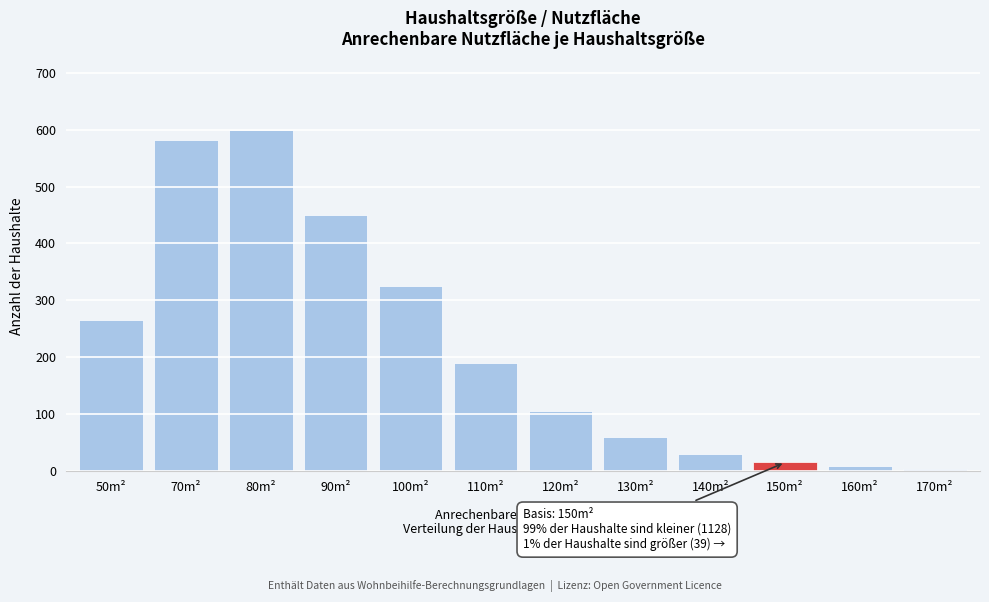

Reading left to right, extract all data points from this chart.

50m²=265	70m²=582	80m²=600	90m²=450	100m²=325	110m²=190	120m²=105	130m²=60	140m²=30	150m²=15	160m²=8	170m²=3